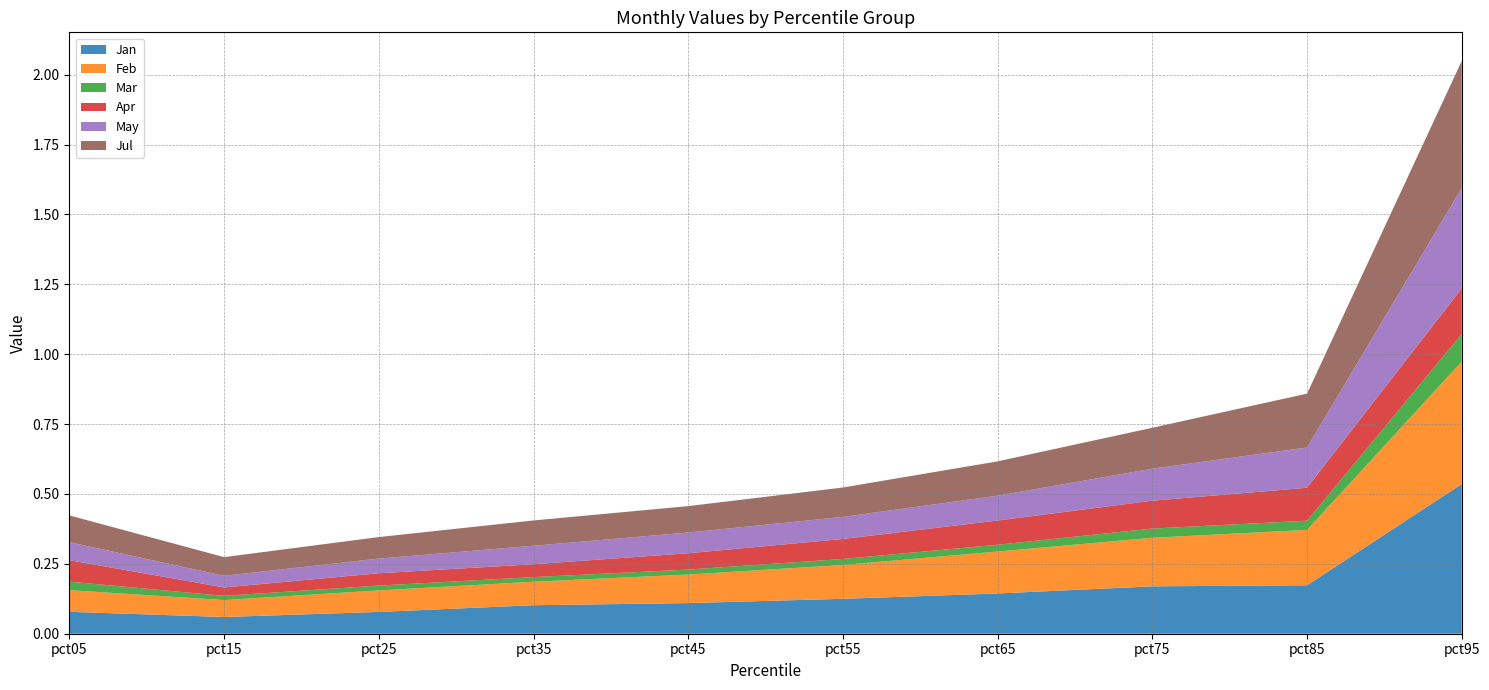

Reading right to left, what are all the values shown in this chart?

Jan: pct95=0.5	pct85=0.2	pct75=0.2	pct65=0.1	pct55=0.1	pct45=0.1	pct35=0.1	pct25=0.1	pct15=0.1	pct05=0.1
Feb: pct95=0.4	pct85=0.2	pct75=0.2	pct65=0.2	pct55=0.1	pct45=0.1	pct35=0.1	pct25=0.1	pct15=0.1	pct05=0.1
Mar: pct95=0.1	pct85=0.0	pct75=0.0	pct65=0.0	pct55=0.0	pct45=0.0	pct35=0.0	pct25=0.0	pct15=0.0	pct05=0.0
Apr: pct95=0.2	pct85=0.1	pct75=0.1	pct65=0.1	pct55=0.1	pct45=0.1	pct35=0.0	pct25=0.0	pct15=0.0	pct05=0.1
May: pct95=0.4	pct85=0.1	pct75=0.1	pct65=0.1	pct55=0.1	pct45=0.1	pct35=0.1	pct25=0.1	pct15=0.0	pct05=0.1
Jul: pct95=0.5	pct85=0.2	pct75=0.1	pct65=0.1	pct55=0.1	pct45=0.1	pct35=0.1	pct25=0.1	pct15=0.1	pct05=0.1